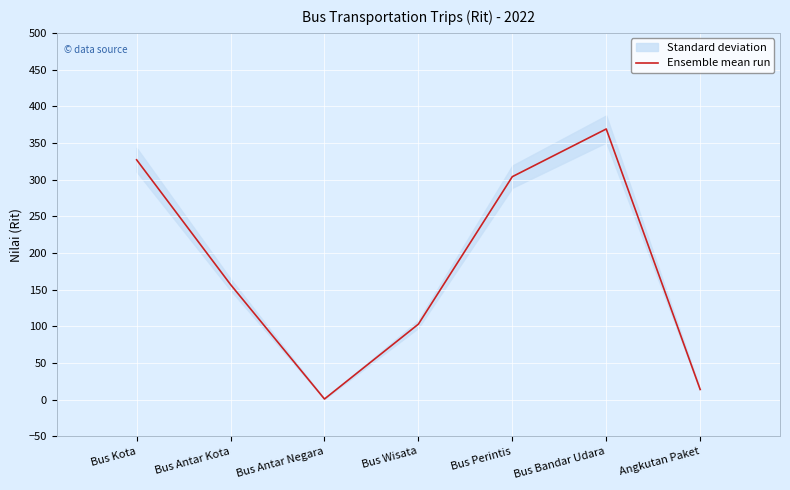

How many points are higher than both their immediate neighbors (excluding endpoints)?

1